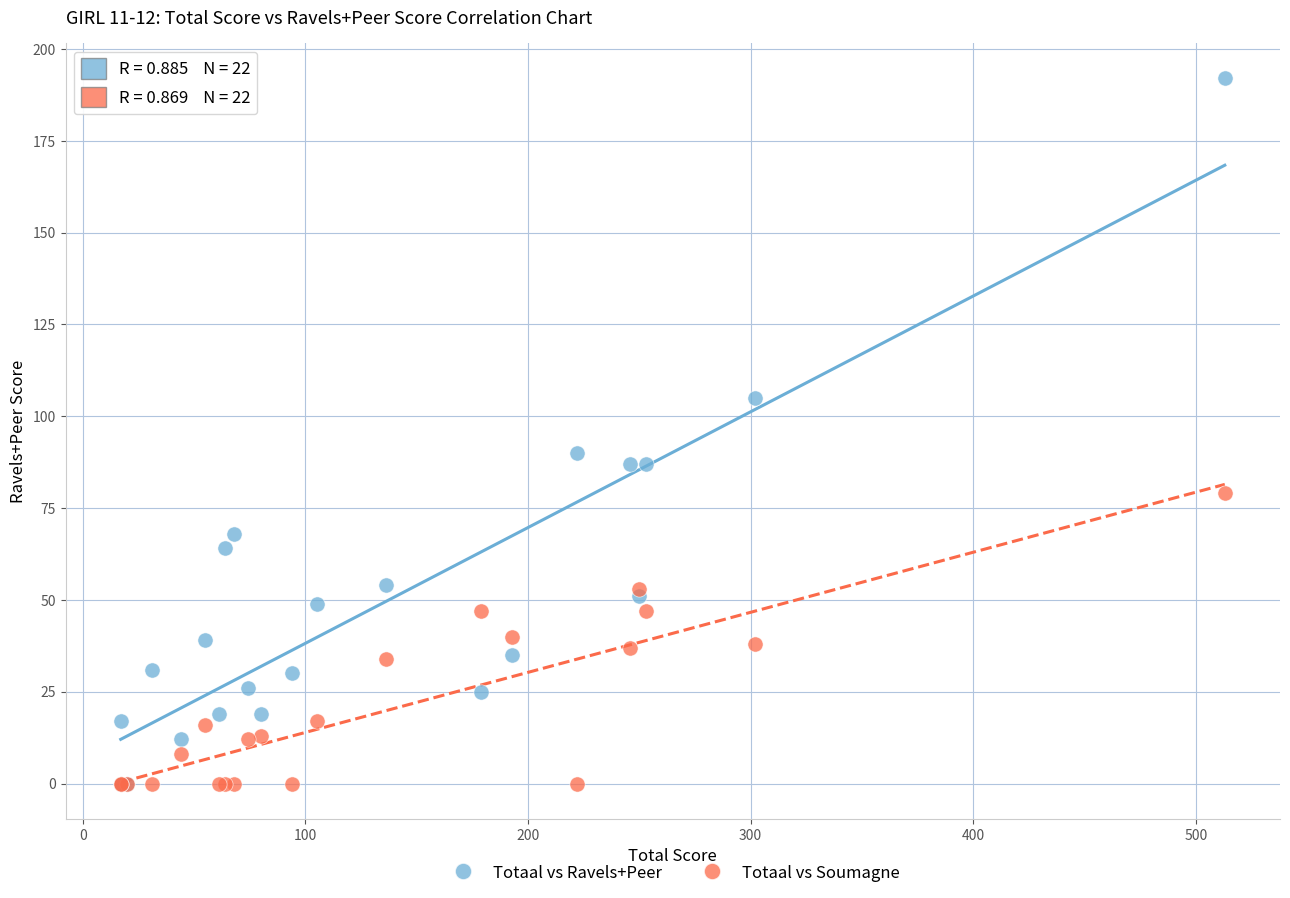

Across all series, what Y value is closest to 96?

90